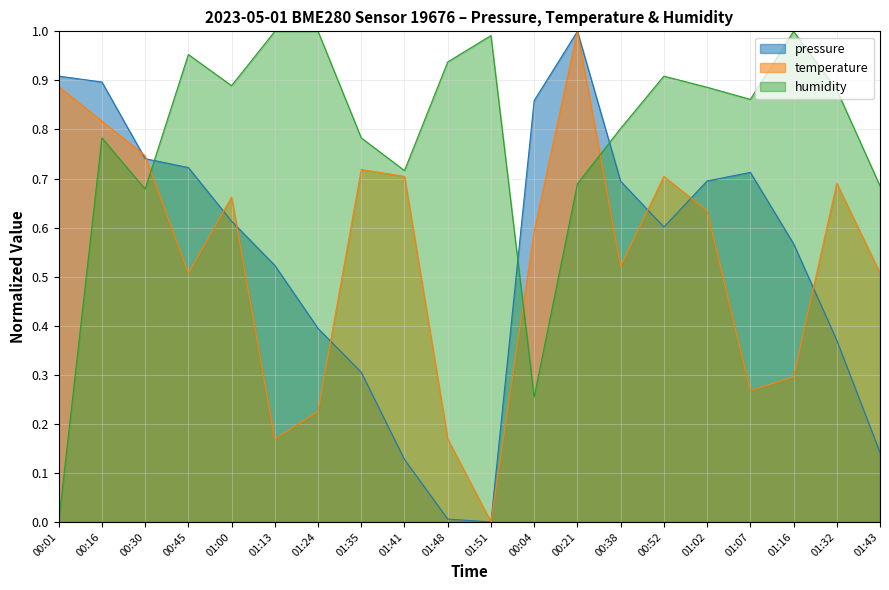

At how many categories does at least one series exceed 0?

20